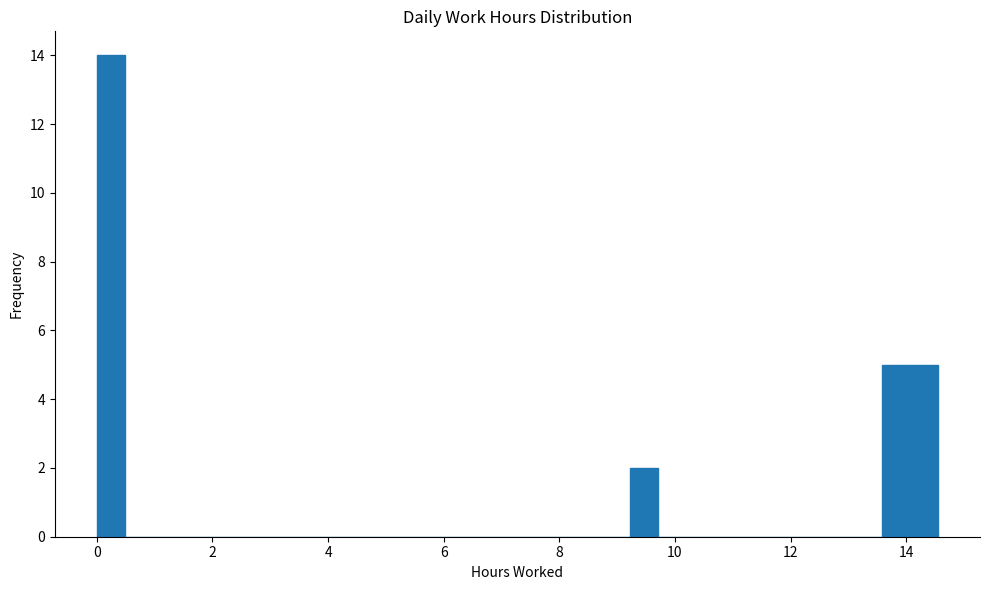

Around what value on the x-axis is the tallest bar? Give the approximate position of its centre, as read against the axis.

0.2